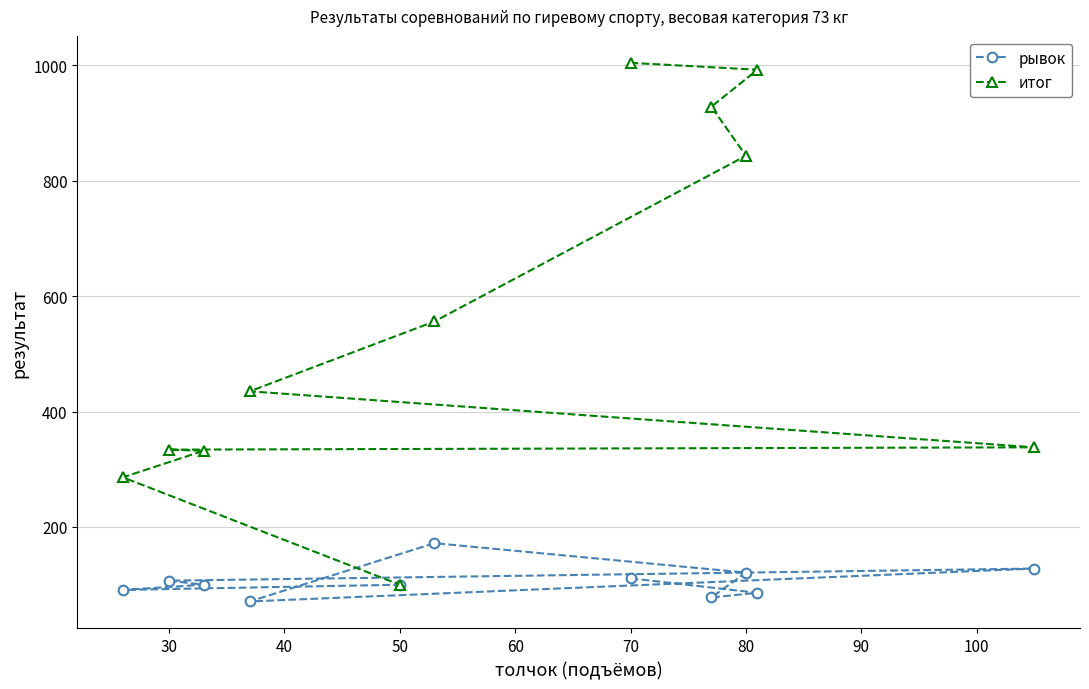

Between 70 and 80, which series saw the biggest shift?

итог